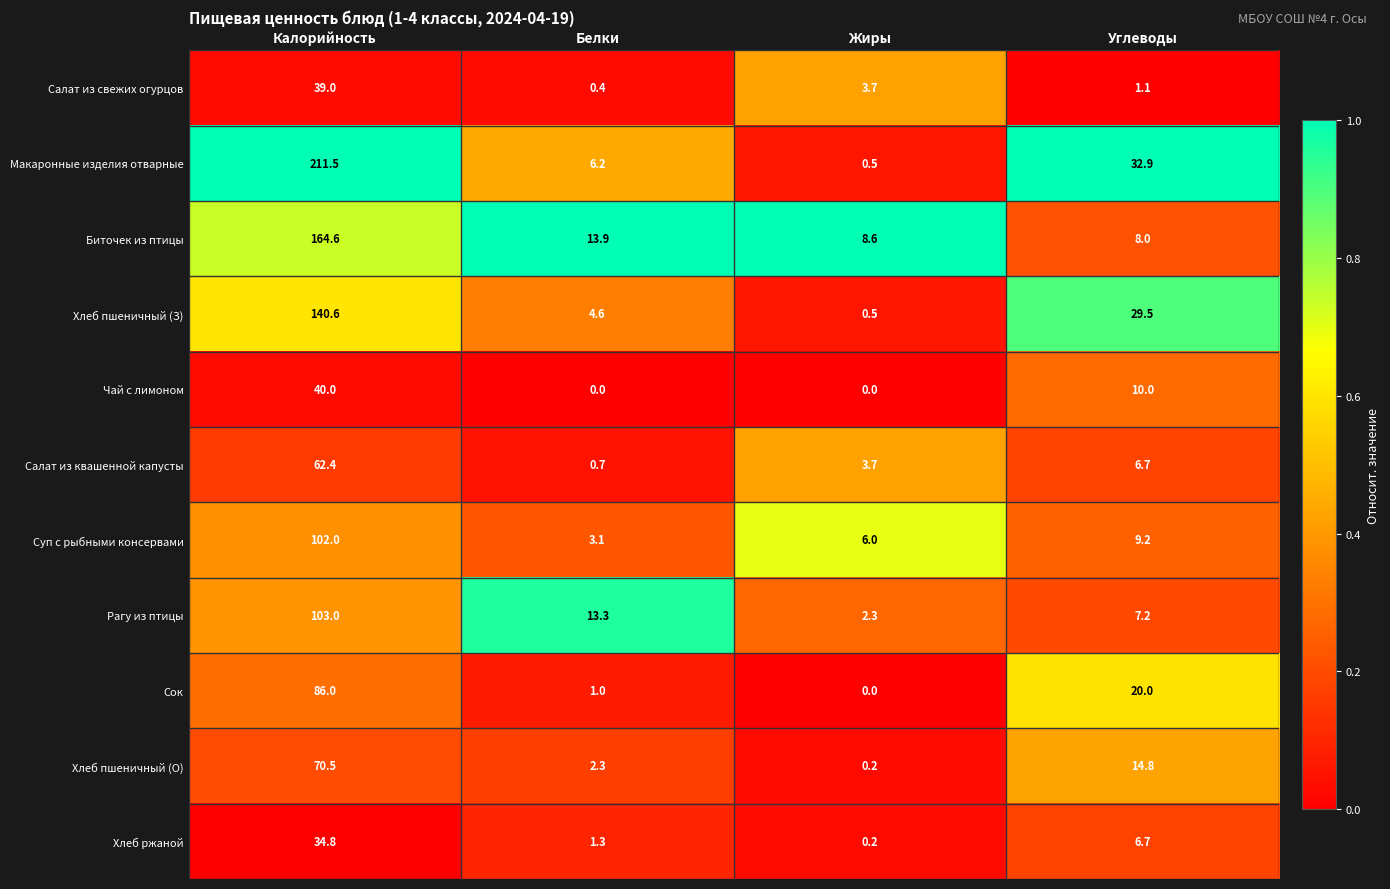

List the series in order of their peak value, lowest first.

Хлеб ржаной, Салат из свежих огурцов, Чай с лимоном, Салат из квашенной капусты, Хлеб пшеничный (О), Сок, Суп с рыбными консервами, Рагу из птицы, Хлеб пшеничный (З), Биточек из птицы, Макаронные изделия отварные